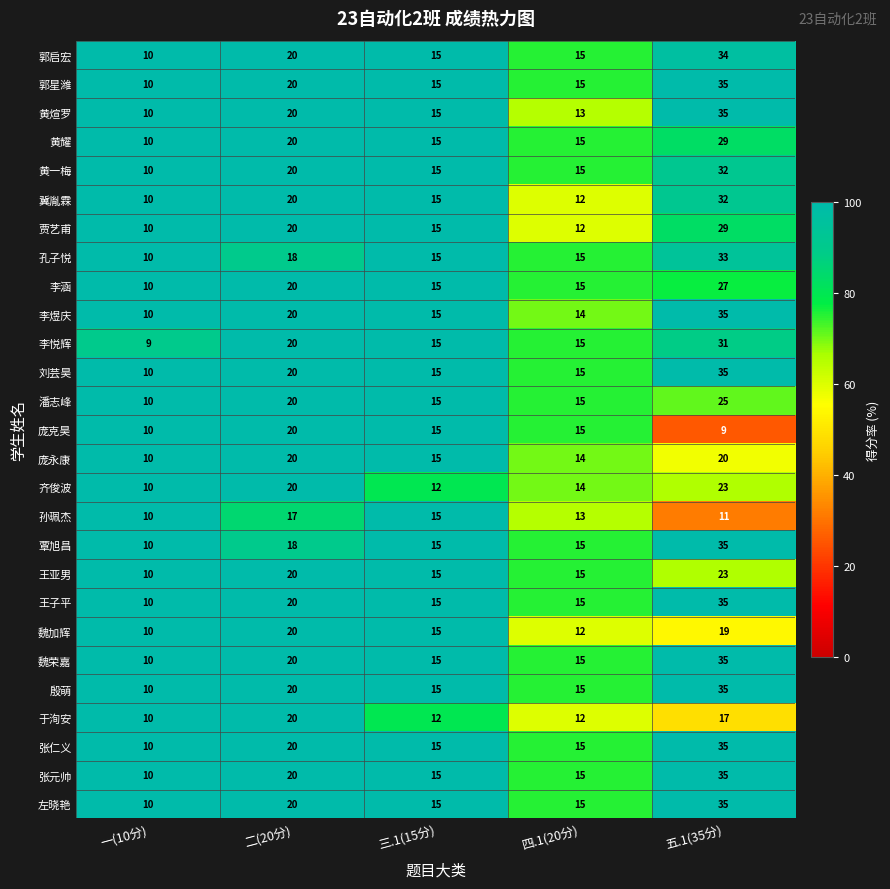

What is the difference between the 齐俊波 values at 二(20分) and 三.1(15分)?

8